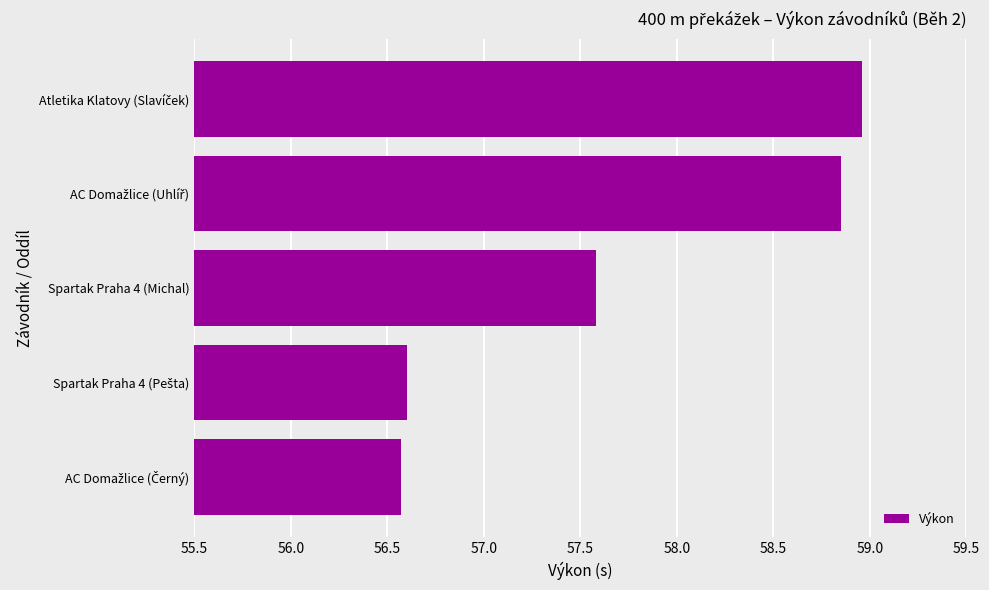

What is the greatest value displayed?

59.0